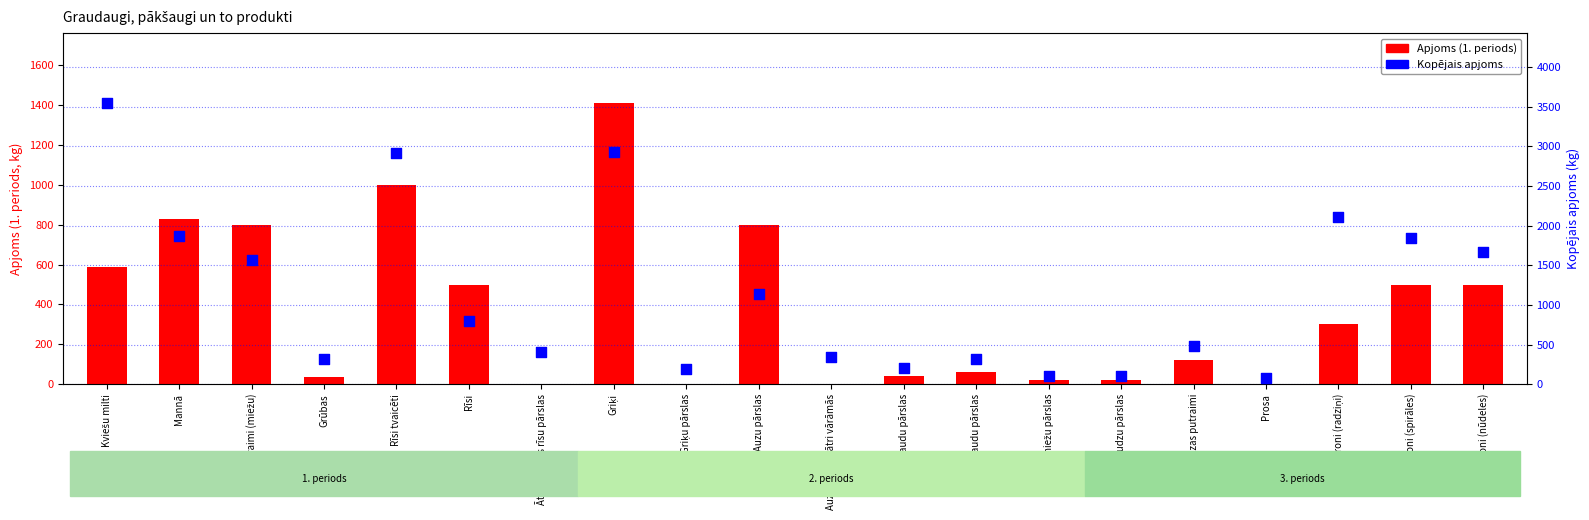

At how many categories does at least one series exceed 1363?

8